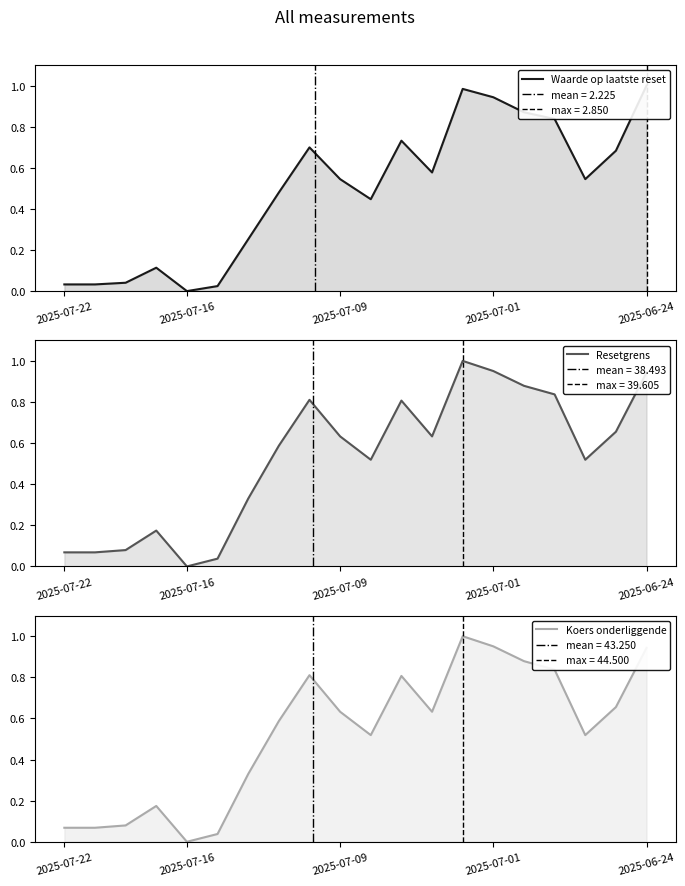

What is the value of the Koers onderliggende point at the 18th from the left?

0.5